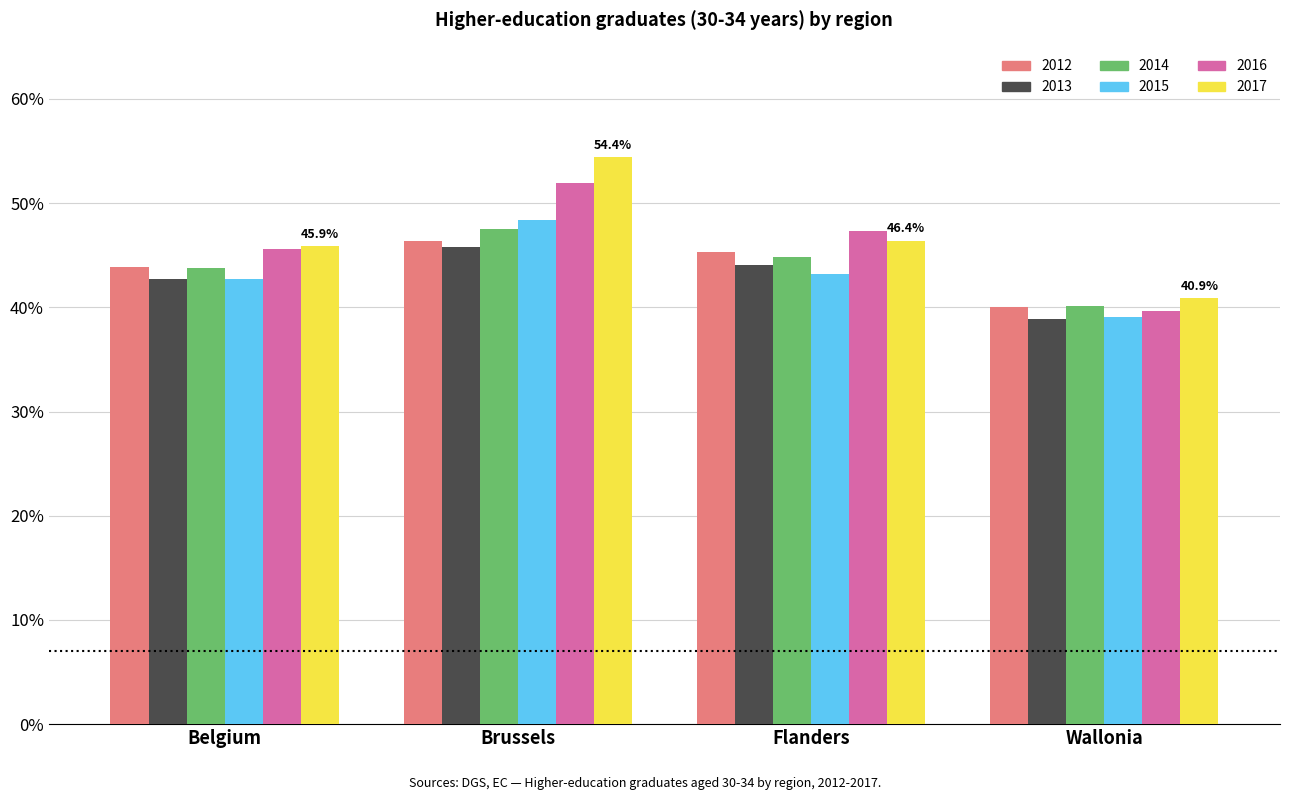

Which series has the largest range (max minus min)?

2017